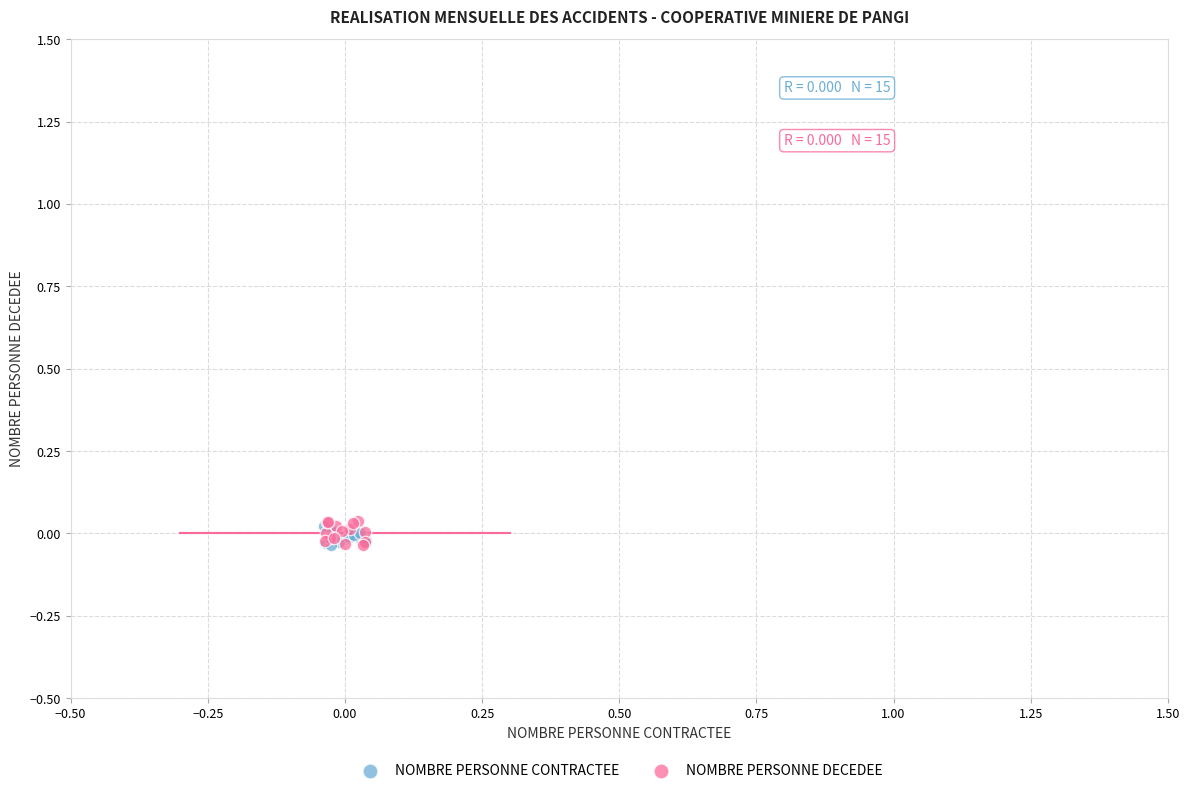

What are all the series names shown in the legend?

NOMBRE PERSONNE CONTRACTEE, NOMBRE PERSONNE DECEDEE